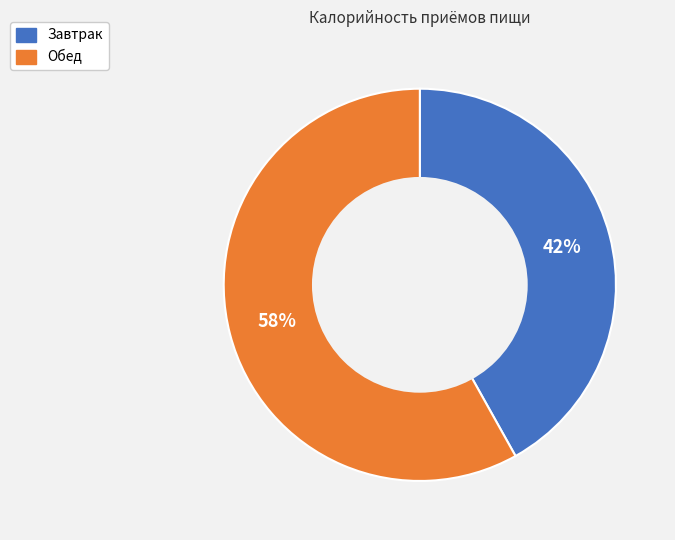

The Завтрак slice represents 42% of the pie. True or false?

True